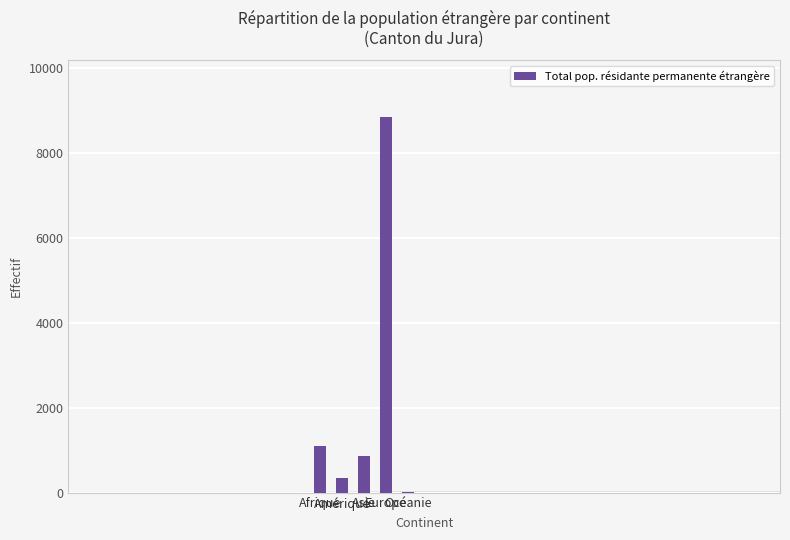

Approximately how many times larger is the value at Asie compared to Afrique?

0.8